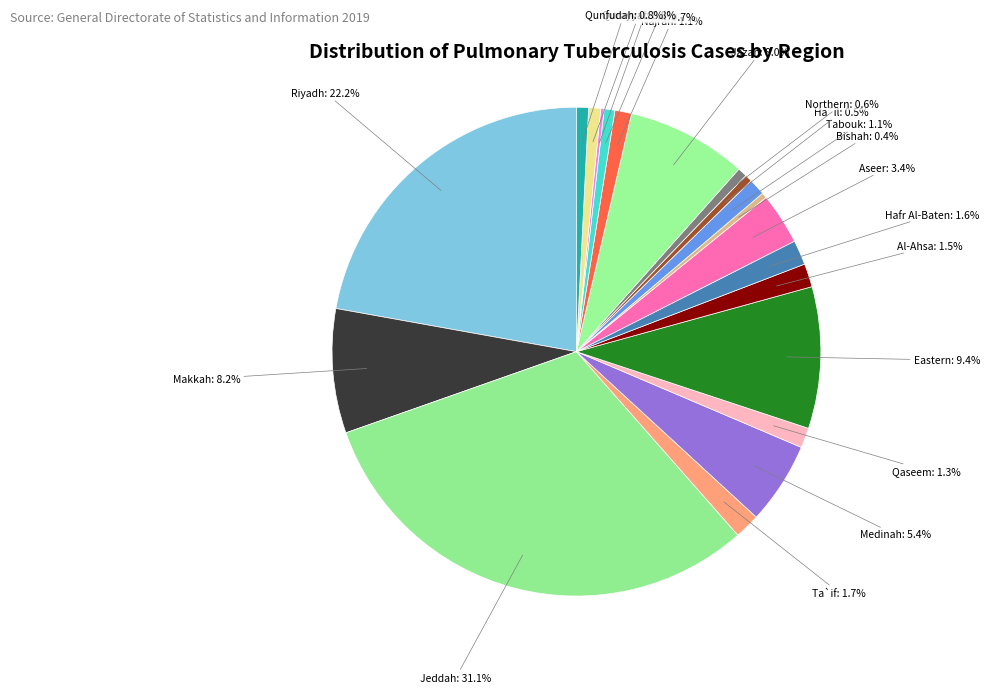

Is it true that Medinah is 1% of the pie?

False